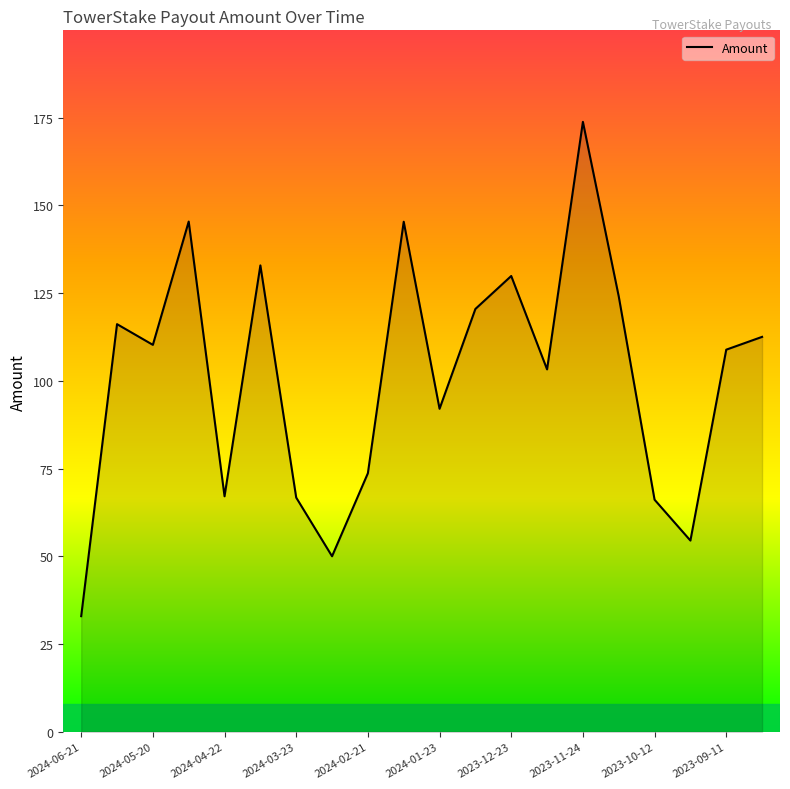

What is the minimum value shown in the chart?

33.0